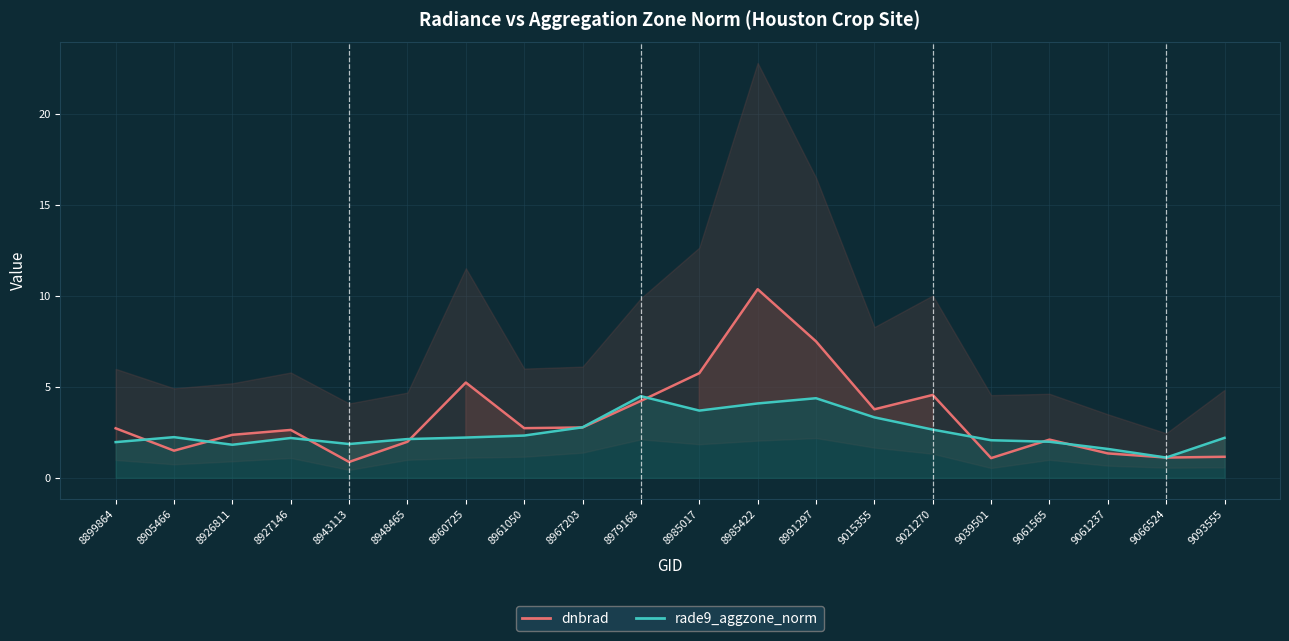

Where is dnbrad nearest to the value 5?

8960725